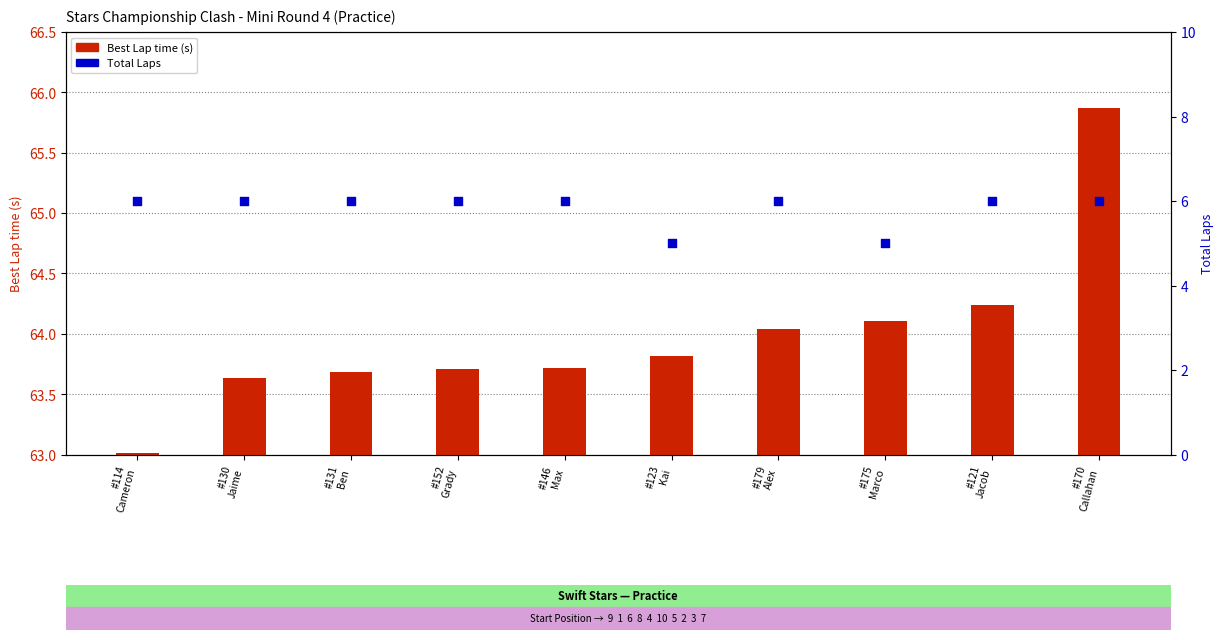

At which category is the sum across all series the highest?

#170
Callahan